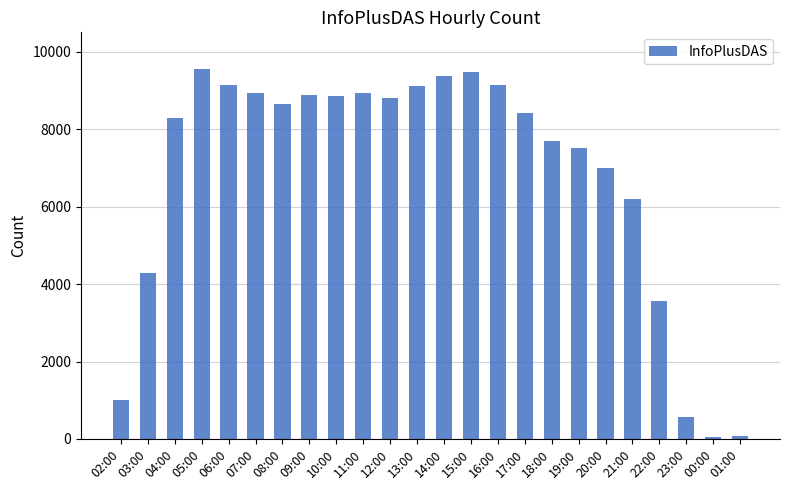

What is the label of the 7th bar from the left?

08:00